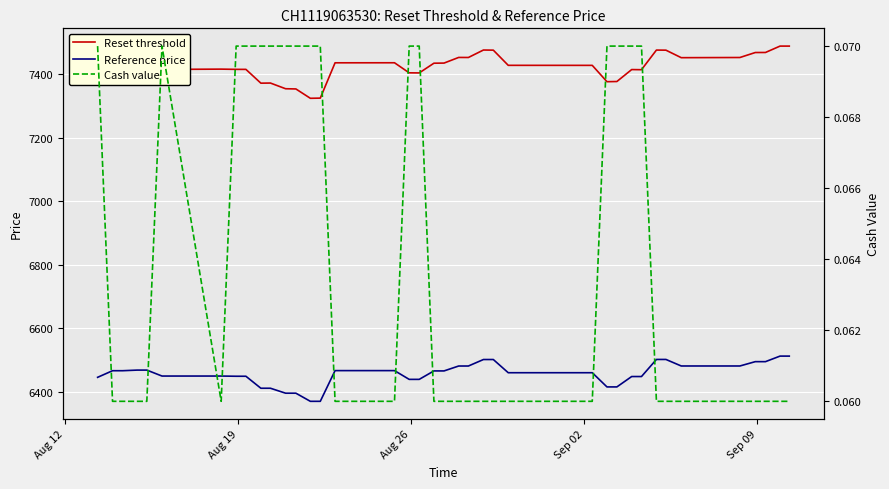

True or false: Cash value and Reference price cross at least once.

False